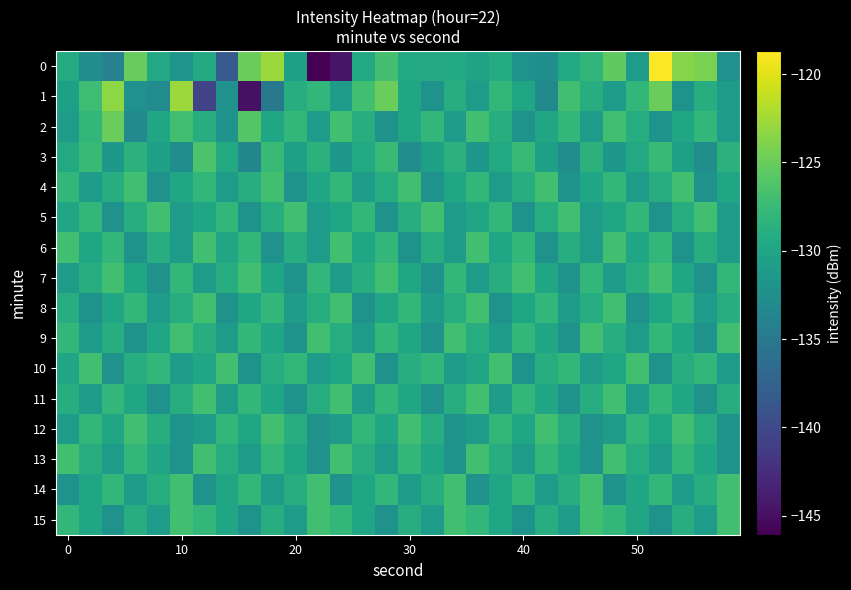

How many data points does each series have?

30